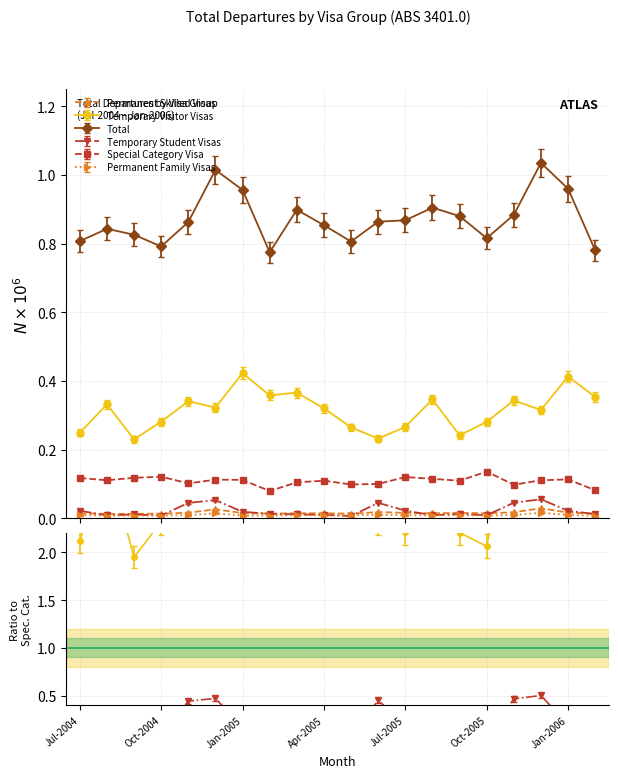

What is the sum of all Permanent Family Visas values?

0.2